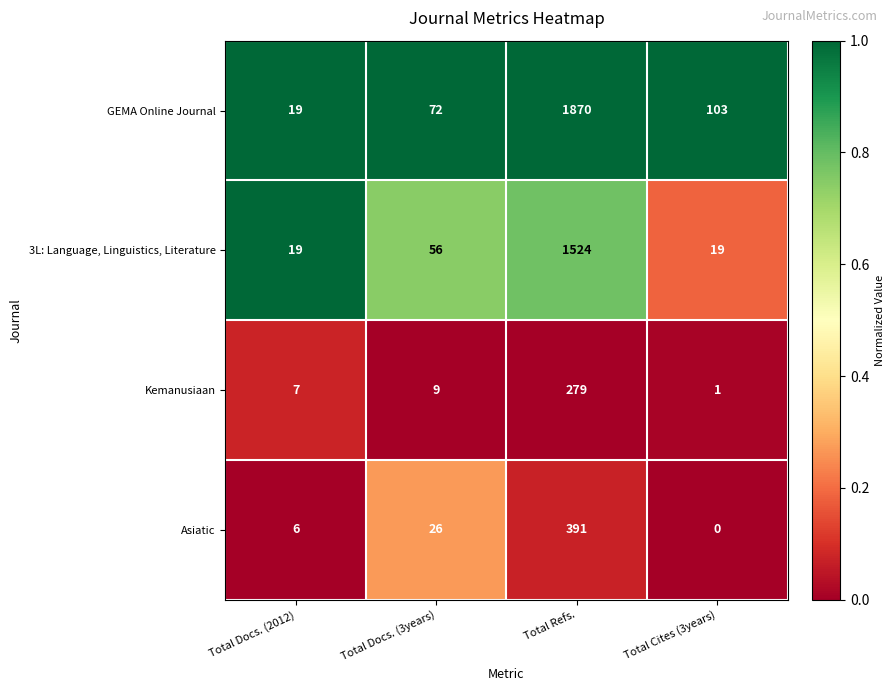

Reading left to right, what are all the values shown in this chart?

GEMA Online Journal: Total Docs. (2012)=19	Total Docs. (3years)=72	Total Refs.=1870	Total Cites (3years)=103
3L: Language, Linguistics, Literature: Total Docs. (2012)=19	Total Docs. (3years)=56	Total Refs.=1524	Total Cites (3years)=19
Kemanusiaan: Total Docs. (2012)=7	Total Docs. (3years)=9	Total Refs.=279	Total Cites (3years)=1
Asiatic: Total Docs. (2012)=6	Total Docs. (3years)=26	Total Refs.=391	Total Cites (3years)=0